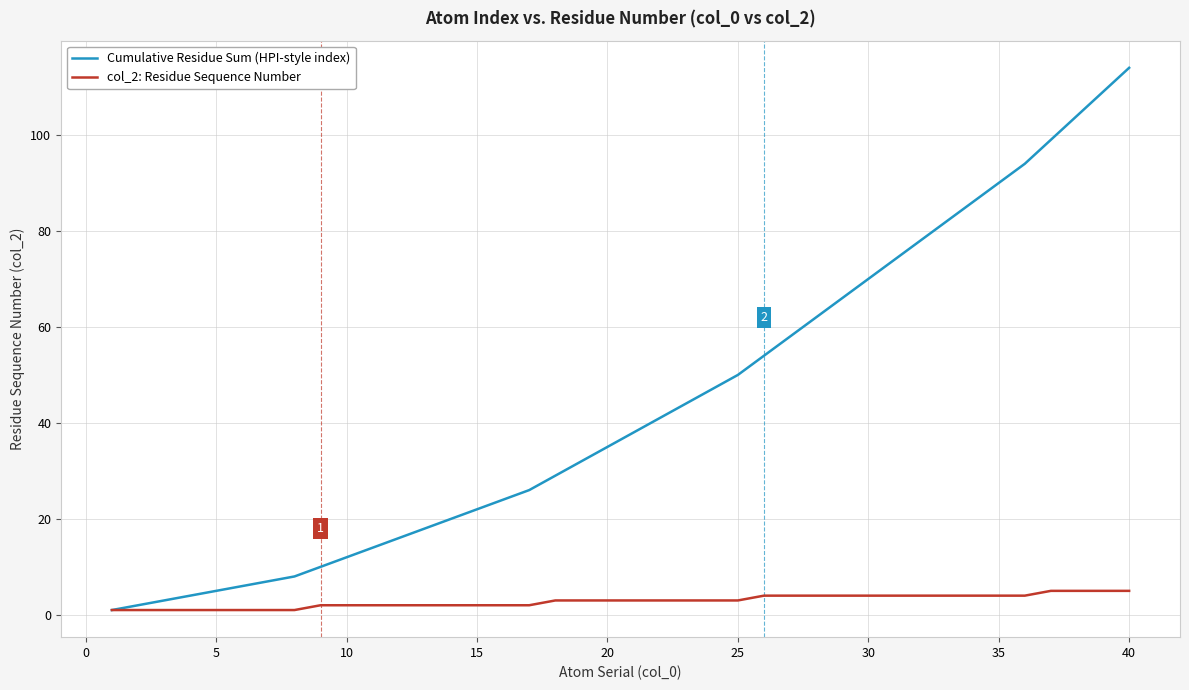

Which series has the largest total across all categories?

Cumulative Residue Sum (HPI-style index)